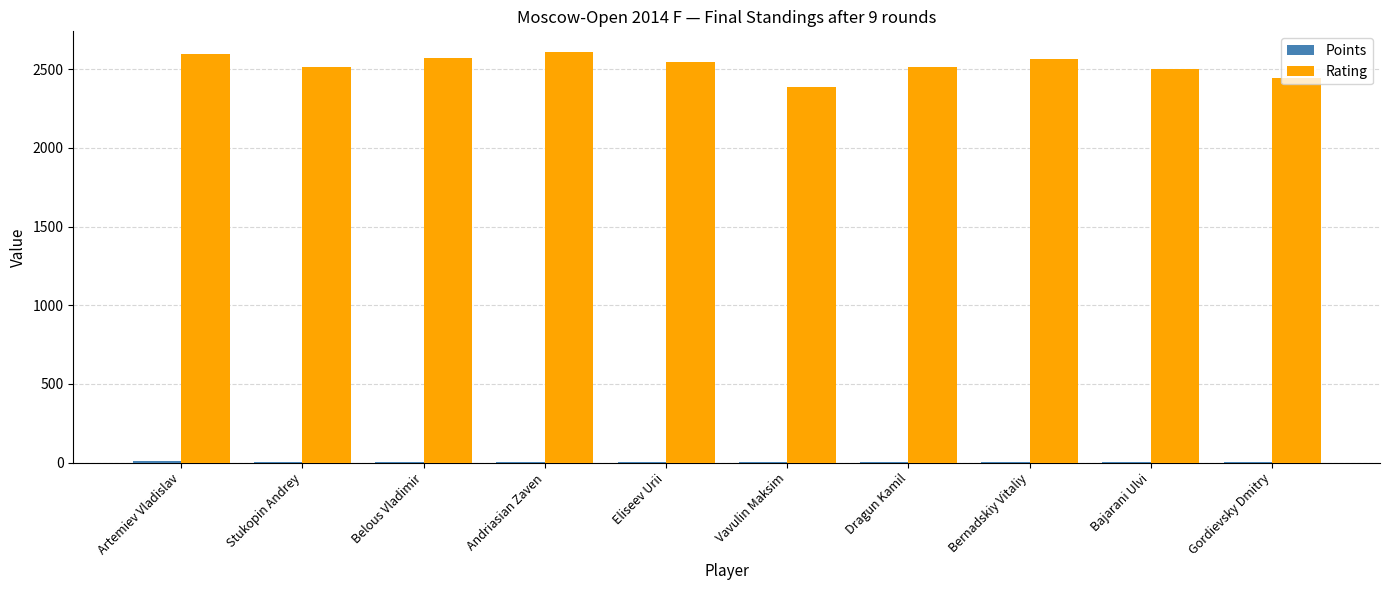

The value of Rating at Artemiev Vladislav is 2595.0. True or false?

True